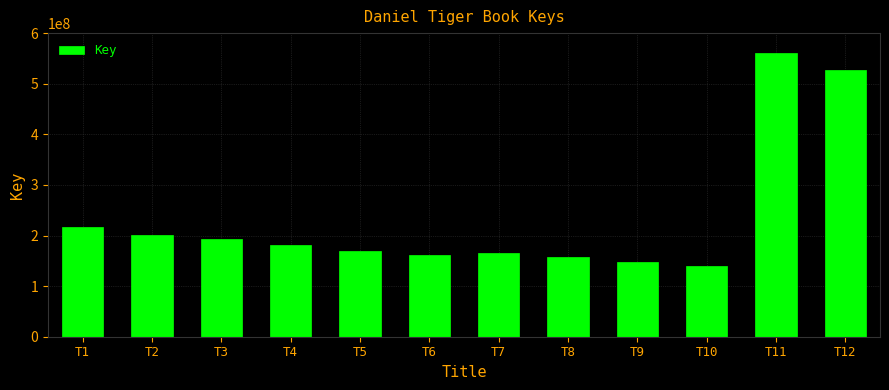

How many bars are there in total?

12